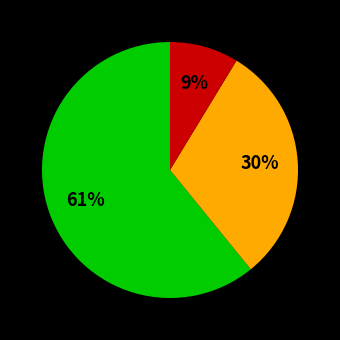

To the nearest percent, what is the average slice percentage?

33%